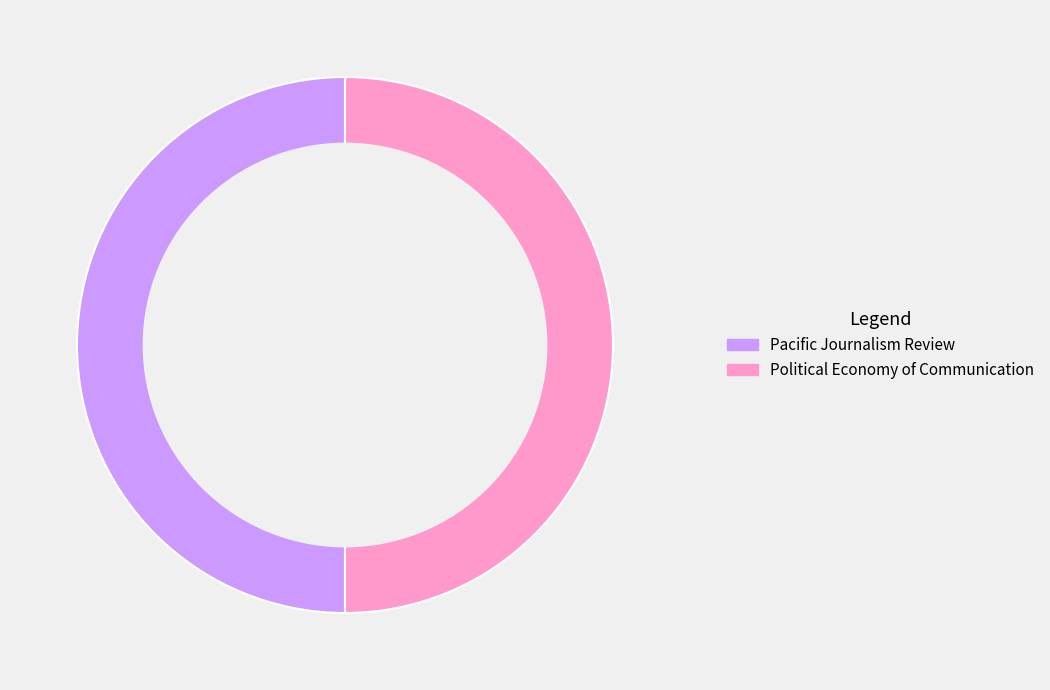

What is the ratio of the value at Political Economy of Communication to the value at Pacific Journalism Review?

1.0